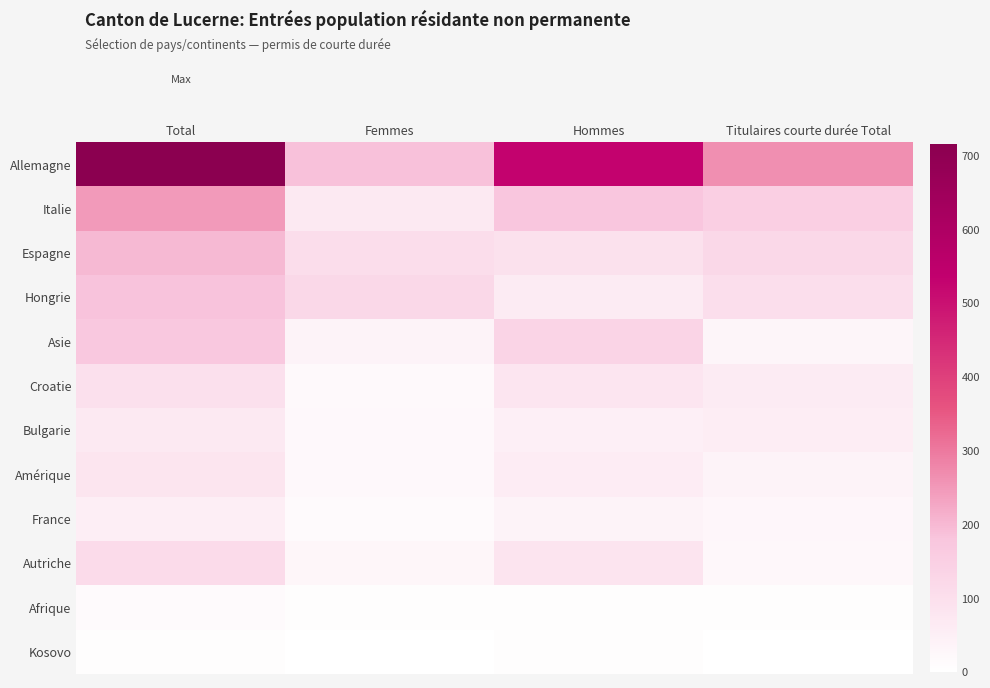

Which series has the largest total across all categories?

Allemagne